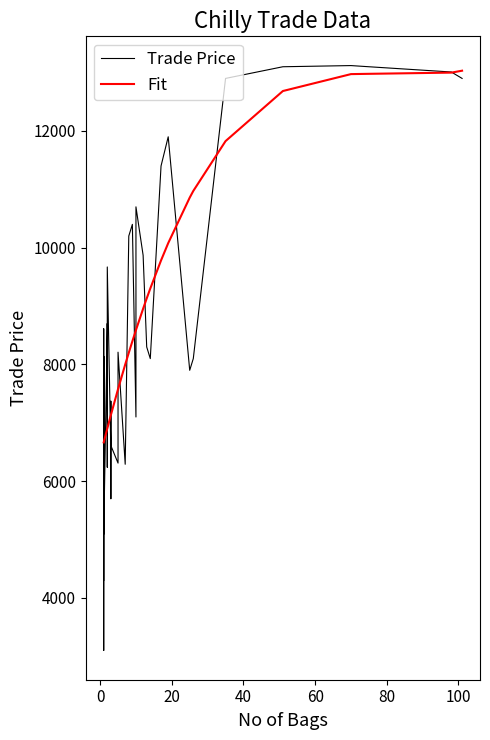

Which series has the widest spread of values?

Trade Price